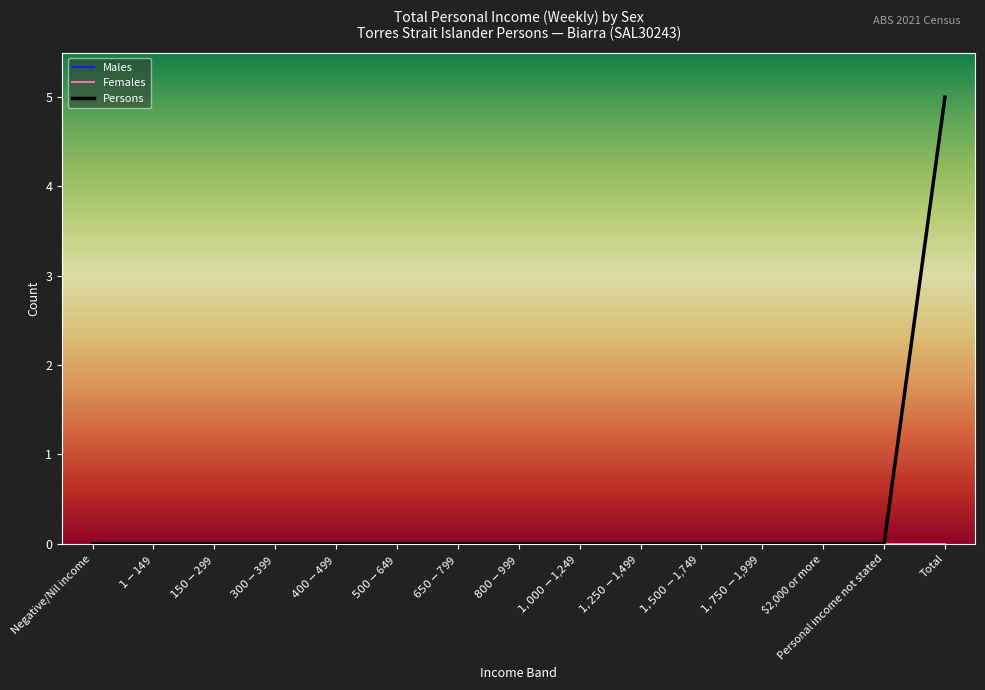

Reading left to right, what are all the values shown in this chart?

Males: 0	0	0	0	0	0	0	0	0	0	0	0	0	0	0
Females: 0	0	0	0	0	0	0	0	0	0	0	0	0	0	0
Persons: 0	0	0	0	0	0	0	0	0	0	0	0	0	0	5